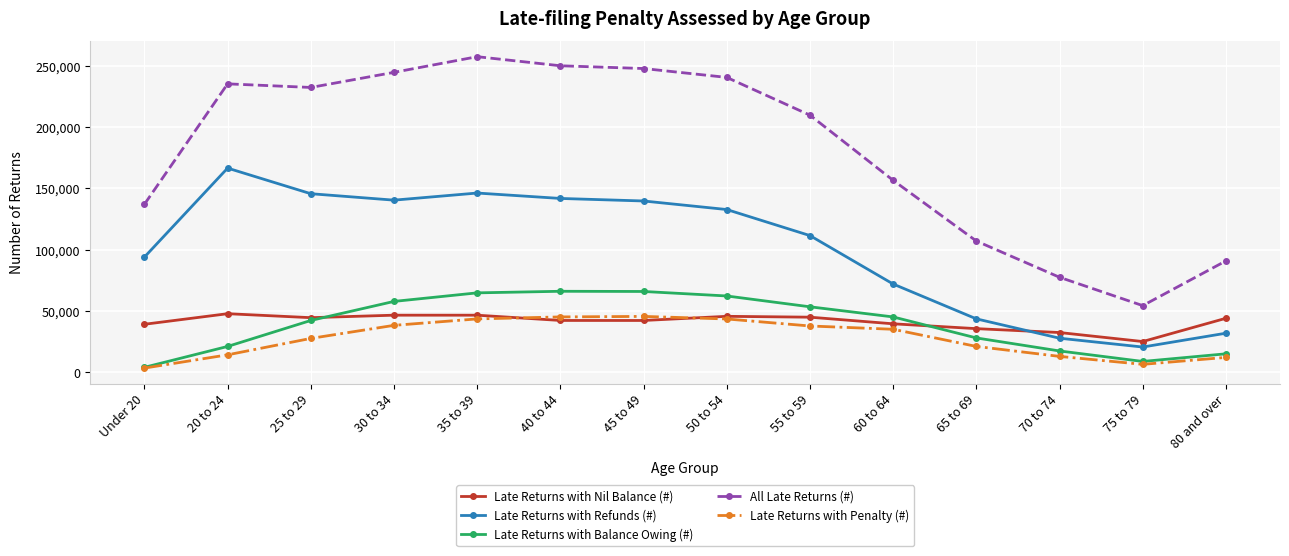

At which category is the sum across all series the highest?

35 to 39